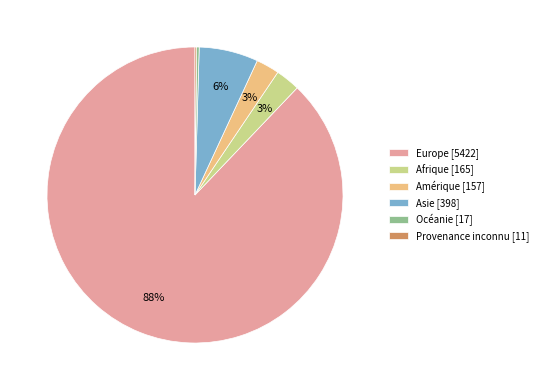

Which has a higher value, Asie [398] or Amérique [157]?

Asie [398]